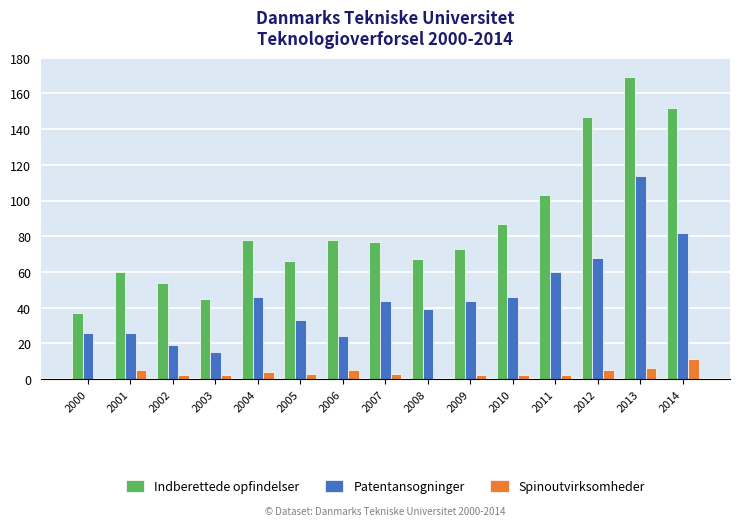

What is the sum of all Indberettede opfindelser values?

1293